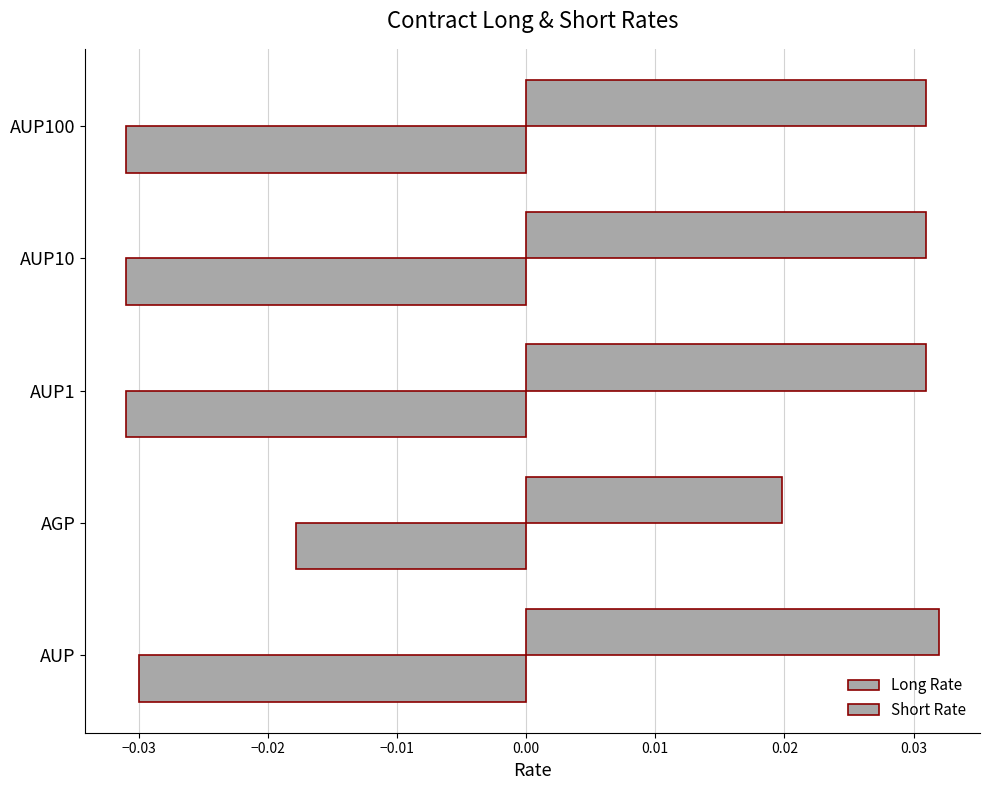

Which series has the widest spread of values?

Short Rate